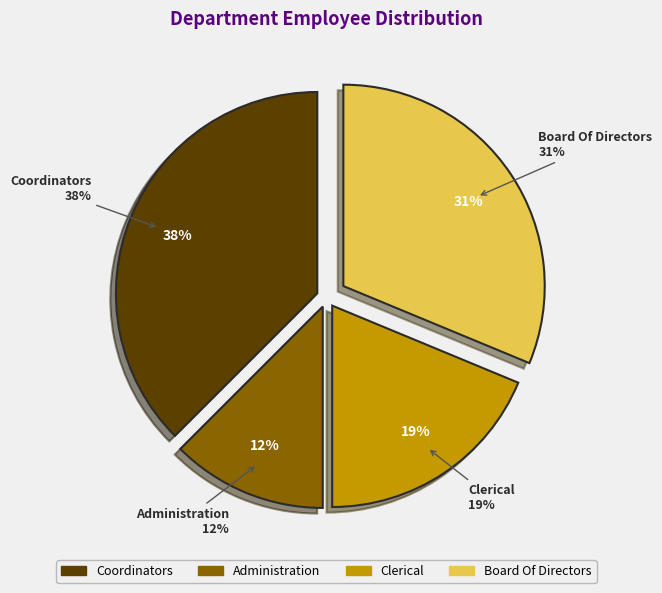

What percentage do Coordinators and Board Of Directors together represent?

68.8%